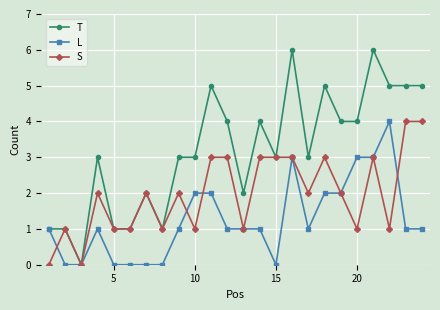

Which series has the widest spread of values?

T